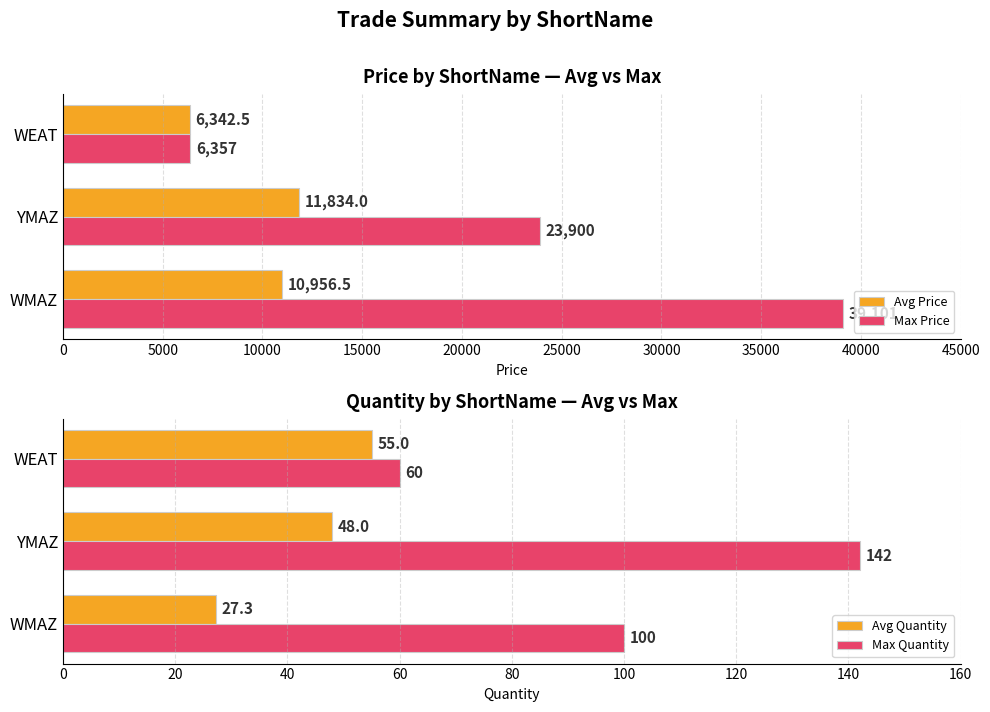

Read the Avg Price value at YMAZ.

11834.0